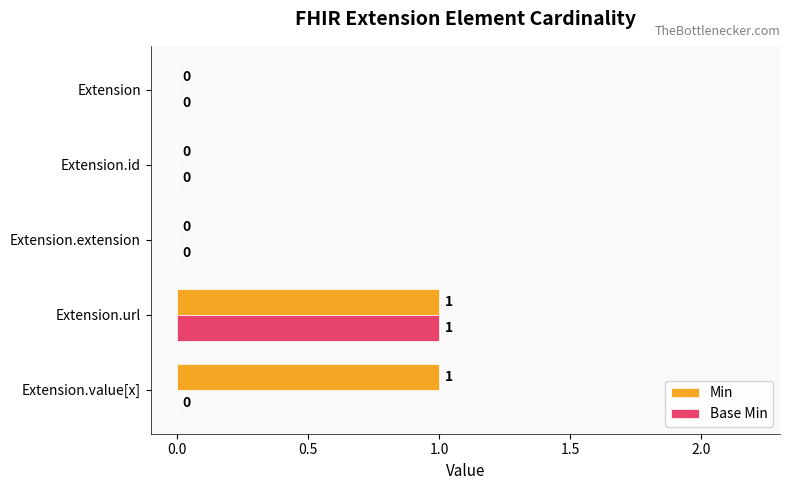

How many Min values are between 0 and 1?

5